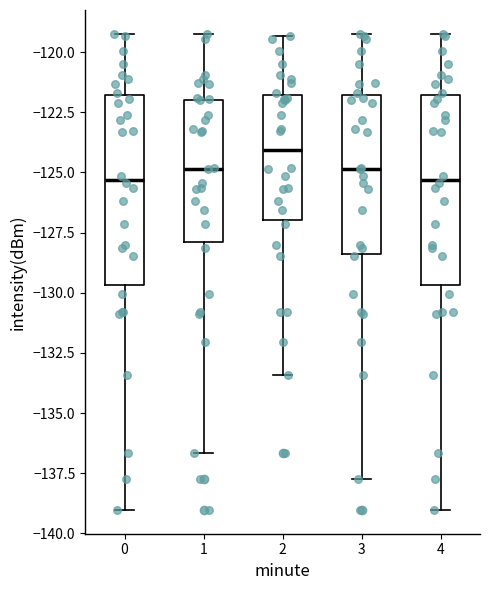

Which box has the highest median line?

2